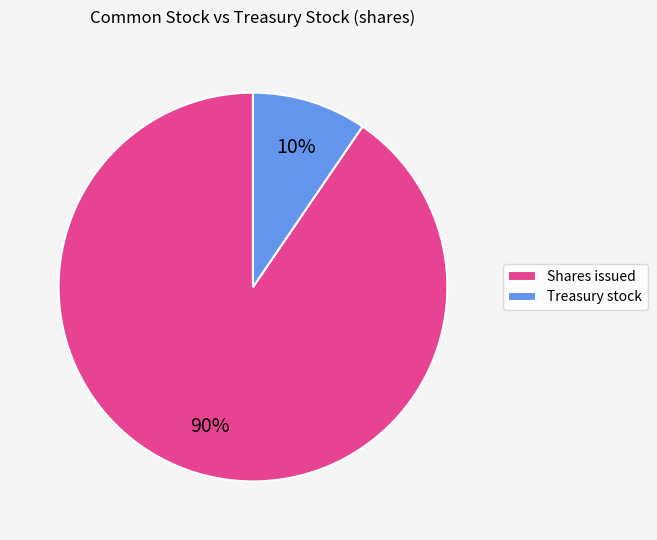

The Shares issued slice represents 98% of the pie. True or false?

False